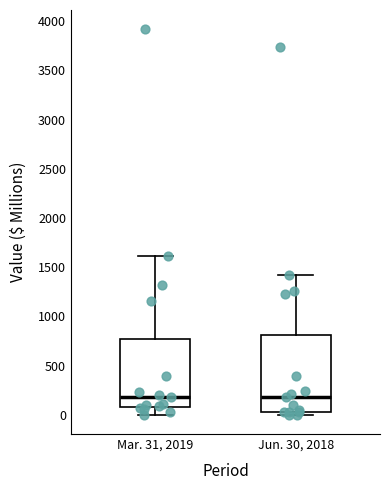

Reading left to right, read every box against the y-axis: the position of its median line, the range the box covers, and the ends of its whiskers. The values are not printed on the chart, so give them approximately, as read against the axis.

Mar. 31, 2019: median 200, box 100 to 750, whiskers 0 to 1600
Jun. 30, 2018: median 200, box 50 to 800, whiskers 0 to 1400